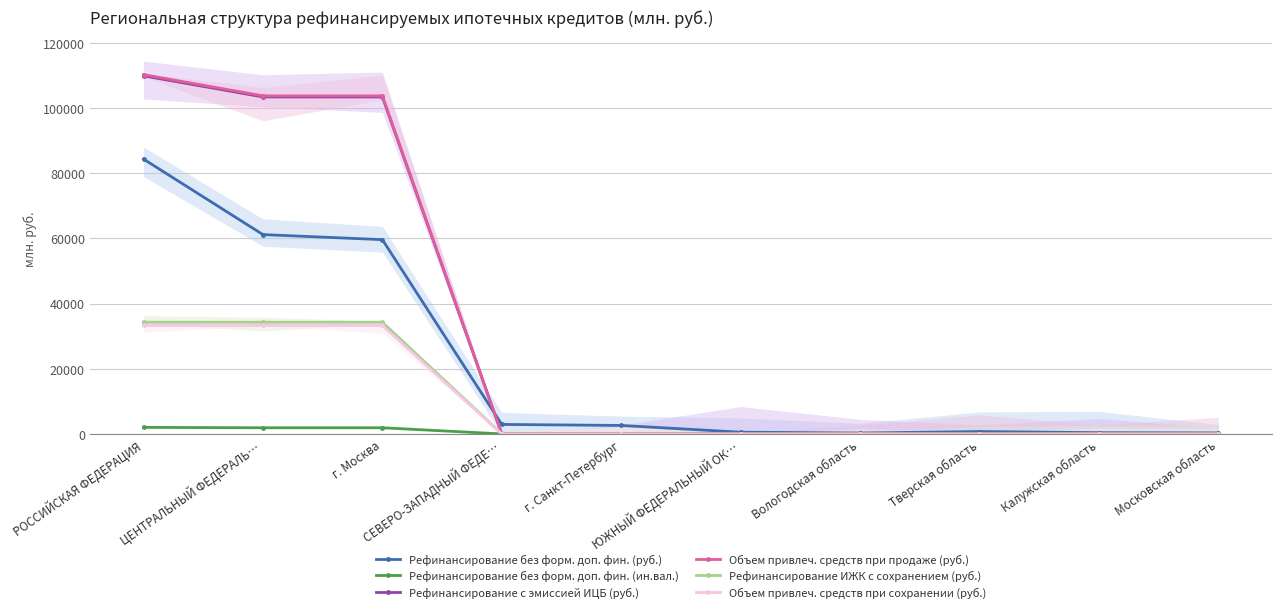

Which series ends up on top after the final intersection of Рефинансирование без форм. доп. фин. (руб.) and Объем привлеч. средств при продаже (руб.)?

Рефинансирование без форм. доп. фин. (руб.)